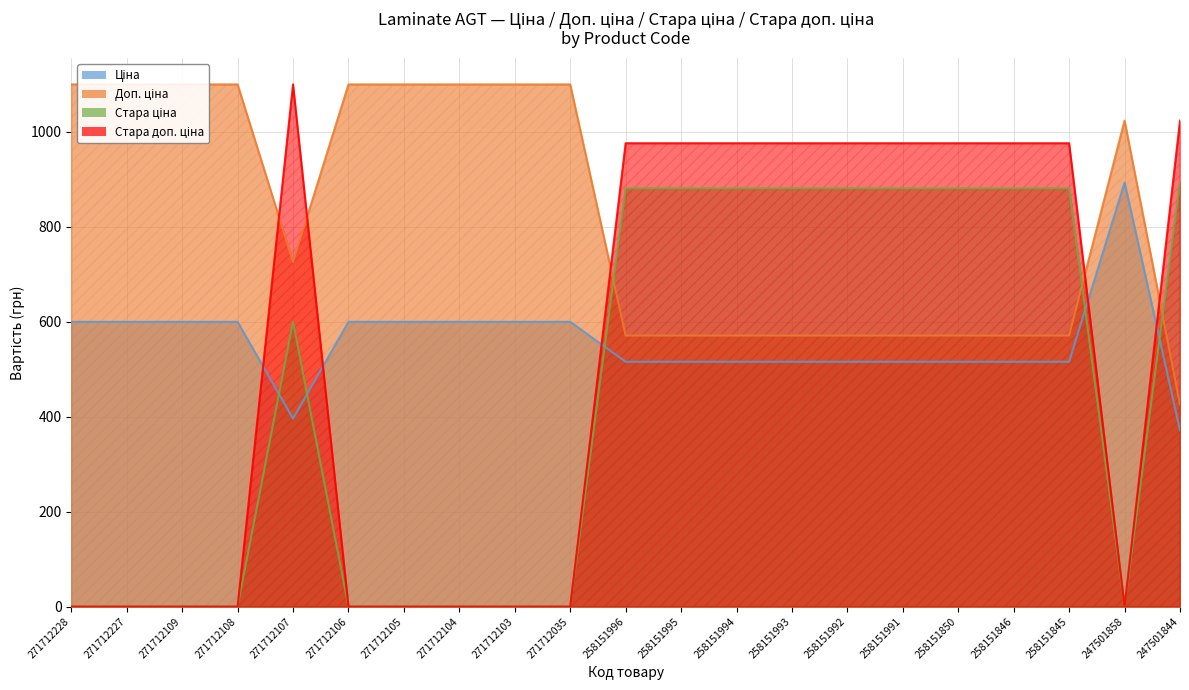

At which label is Ціна closest to 632?

271712228